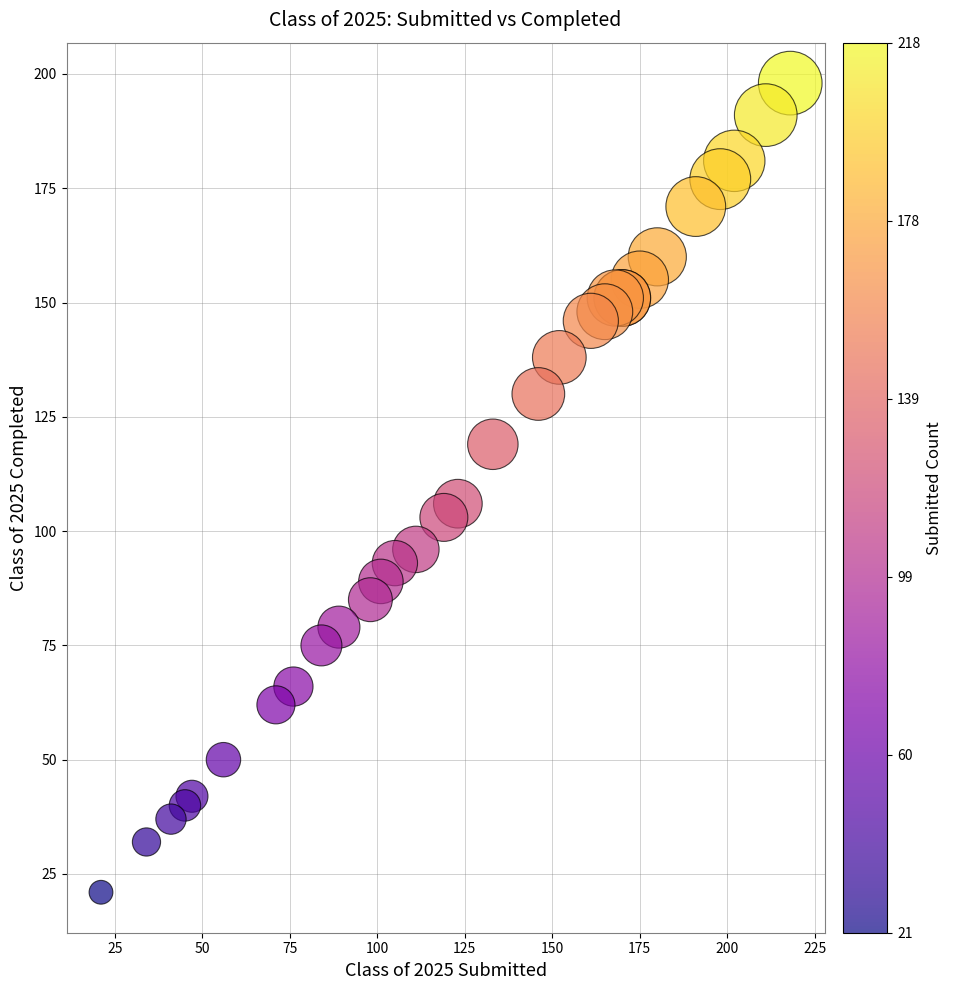

What Y value in the scatter plot is closest to 109?

106